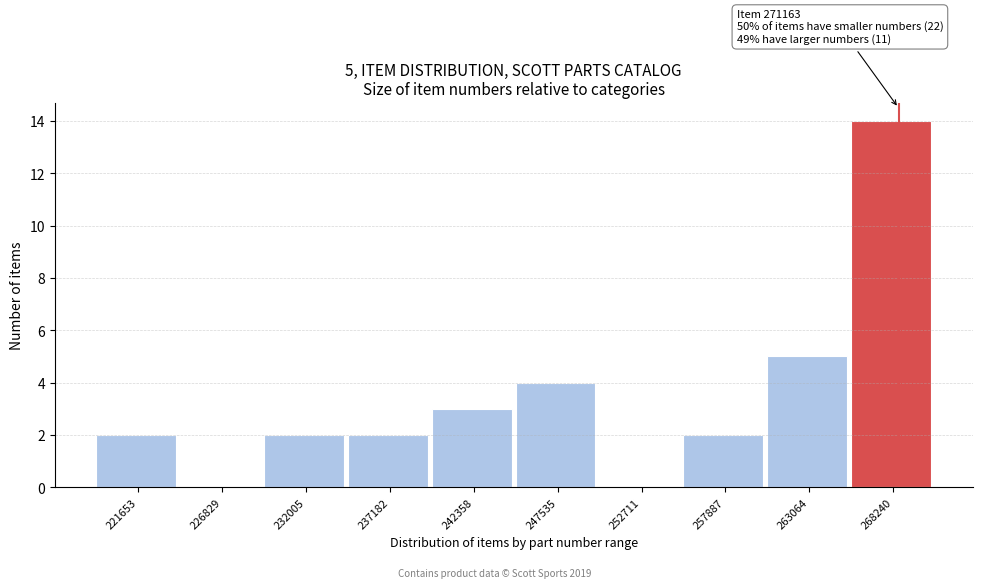

Reading right to left, transcribe all the data shown in this chart.

268240=14	263064=5	257887=2	252711=0	247535=4	242358=3	237182=2	232005=2	226829=0	221653=2